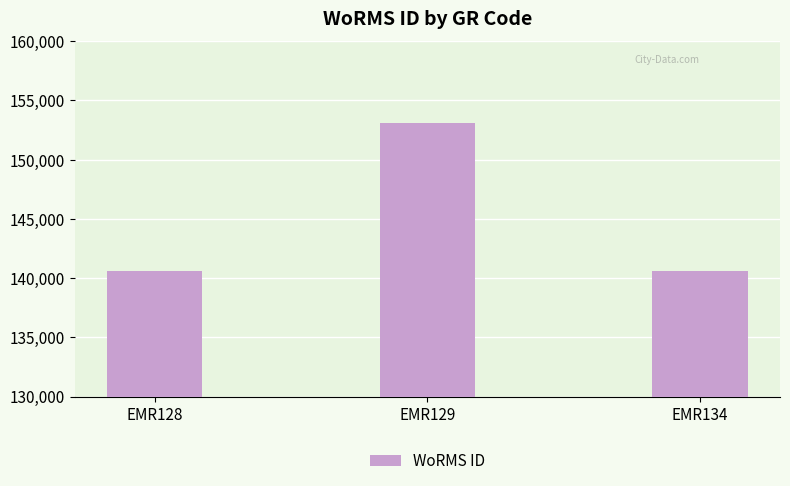

What is the sum of the values at EMR129 and EMR134?

293712